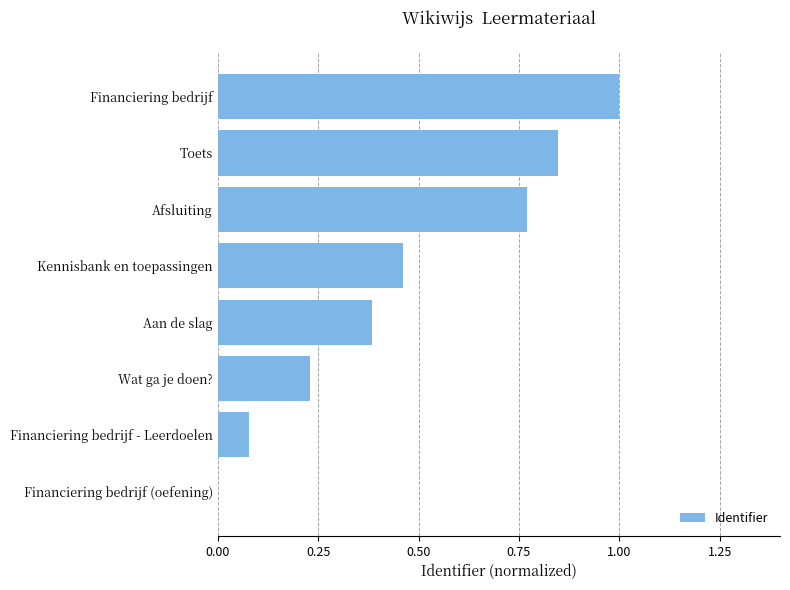

What is the maximum value shown in the chart?

1.0